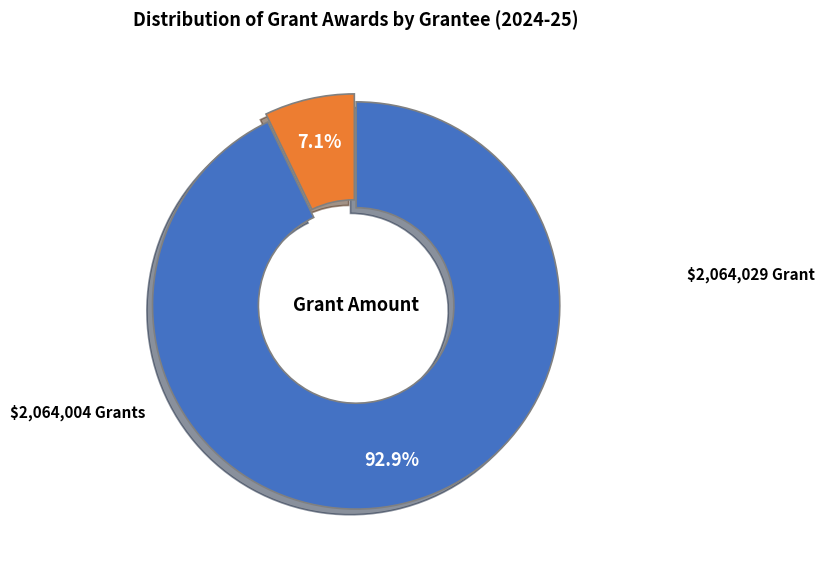

Is there a majority slice in this chart?

Yes